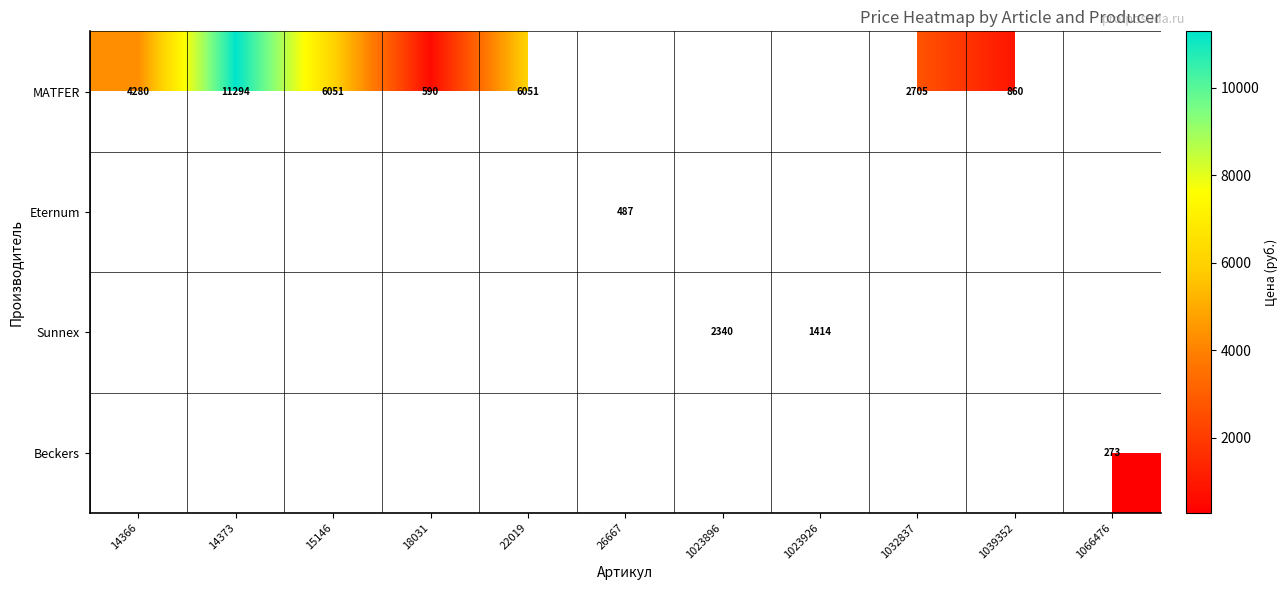

How many data points does each series have?

11